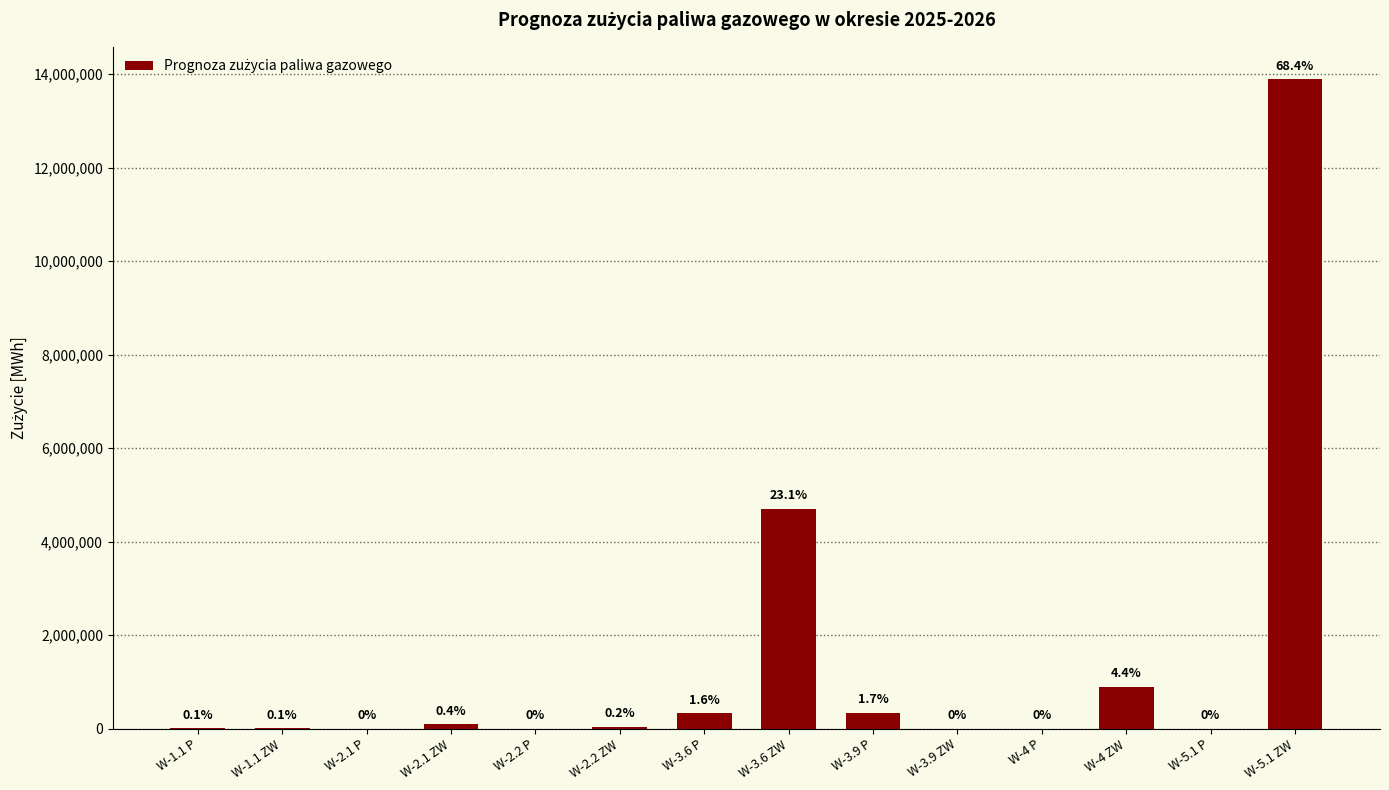

Are the bars horizontal?

No